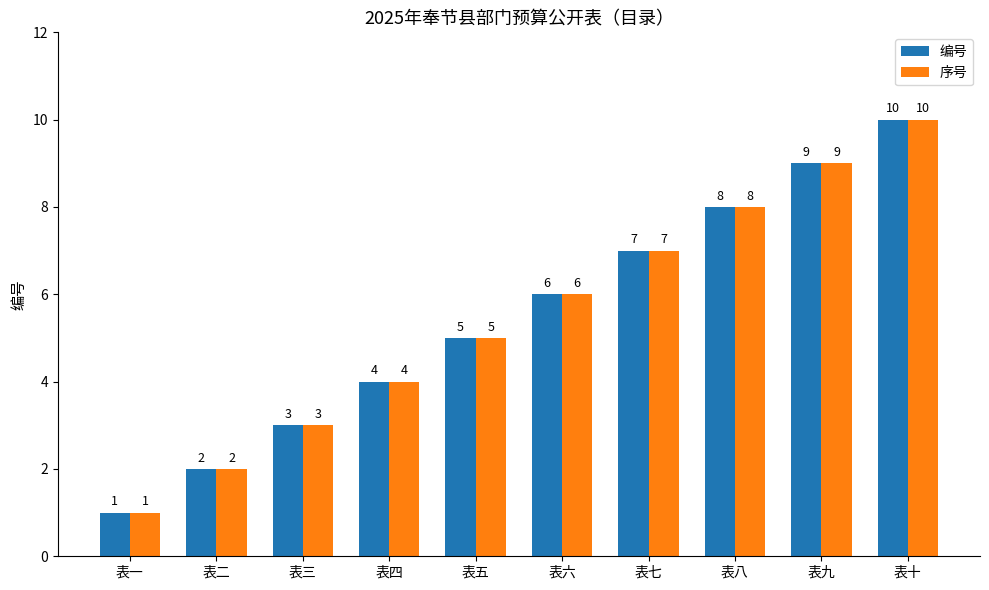

What is the average value of the 序号 series?

6